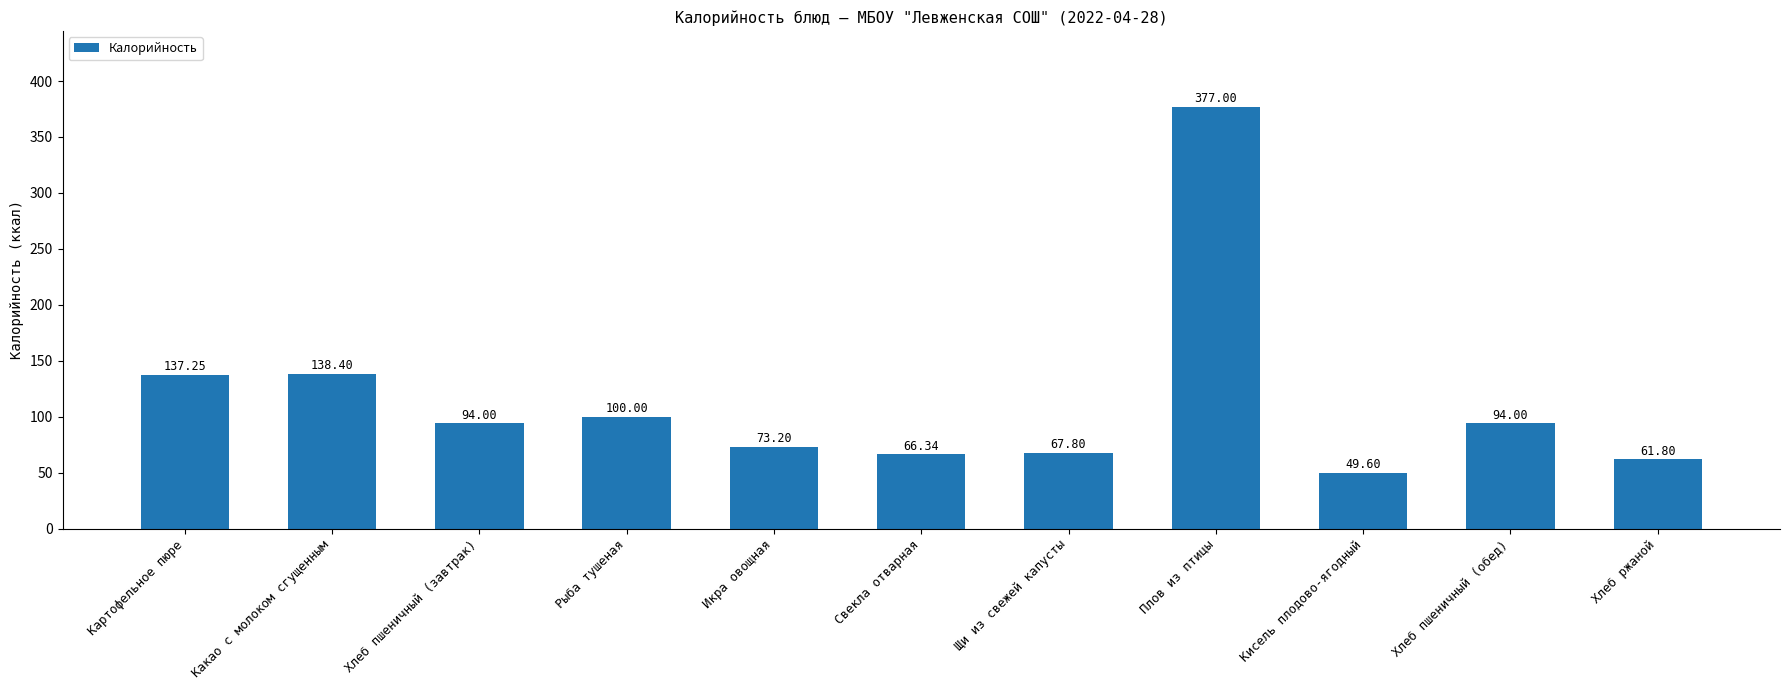

What is the ratio of the value at Щи из свежей капусты to the value at Хлеб пшеничный (обед)?

0.7